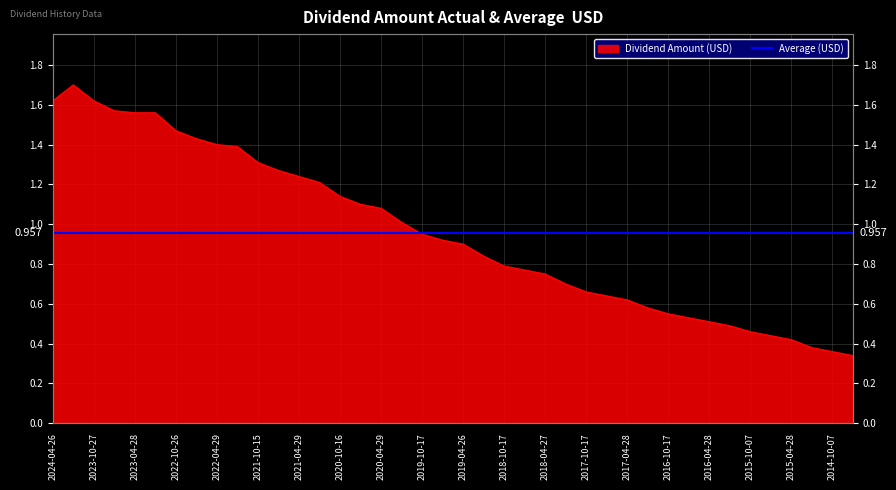

Rank the categories by value from highest to lowest.

2024-02-01, 2024-04-26, 2023-10-27, 2023-07-10, 2023-04-28, 2023-02-02, 2022-10-26, 2022-07-08, 2022-04-29, 2022-01-14, 2021-10-15, 2021-07-09, 2021-04-29, 2021-02-02, 2020-10-16, 2020-07-10, 2020-04-29, 2020-01-14, 2019-10-17, 2019-07-12, 2019-04-26, 2019-01-14, 2018-10-17, 2018-07-13, 2018-04-27, 2018-01-16, 2017-10-17, 2017-07-14, 2017-04-28, 2017-01-13, 2016-10-17, 2016-07-15, 2016-04-28, 2016-01-13, 2015-10-07, 2015-07-16, 2015-04-28, 2015-01-13, 2014-10-07, 2014-07-16